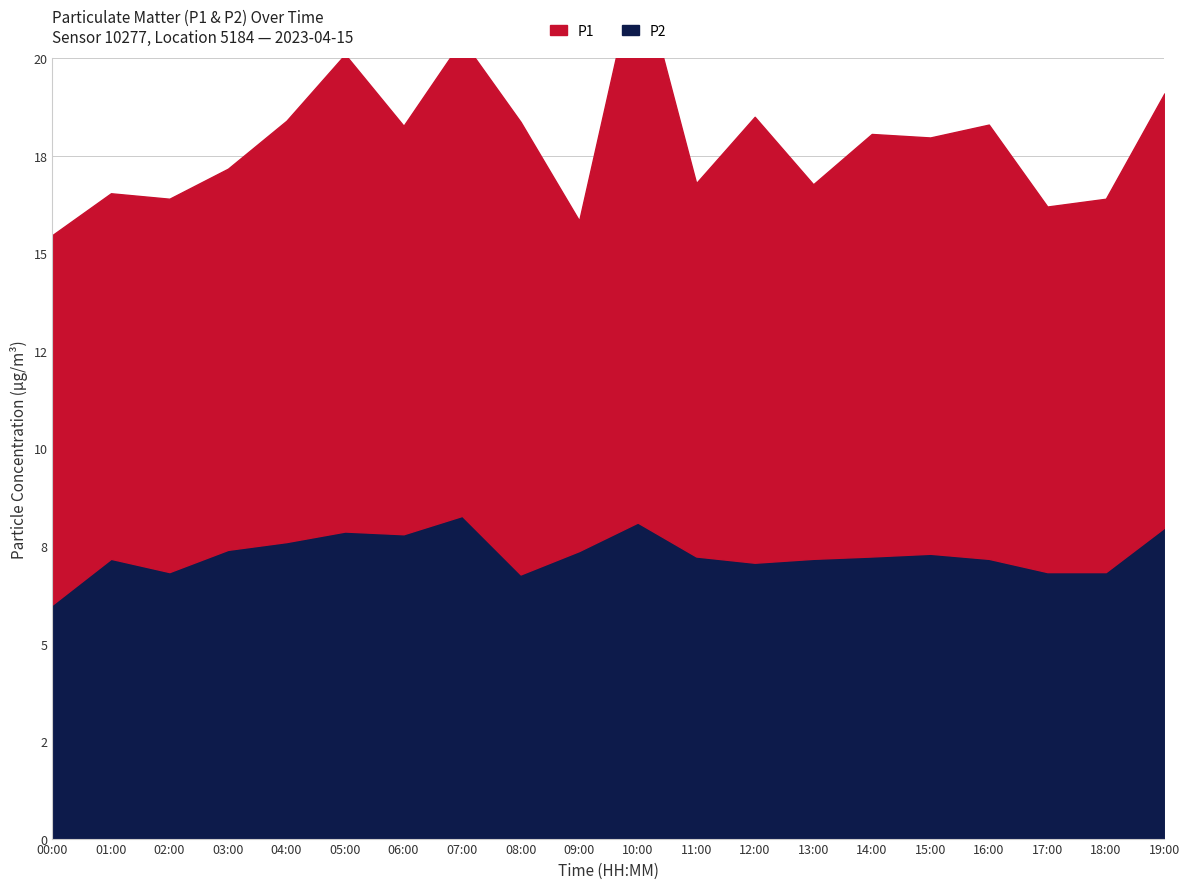

Reading left to right, what are all the values shown in this chart?

P1: 00:00=9.5	01:00=9.4	02:00=9.6	03:00=9.8	04:00=10.8	05:00=12.2	06:00=10.5	07:00=12.2	08:00=11.6	09:00=8.5	10:00=14.4	11:00=9.6	12:00=11.4	13:00=9.6	14:00=10.8	15:00=10.7	16:00=11.1	17:00=9.4	18:00=9.6	19:00=11.1
P2: 00:00=6.0	01:00=7.2	02:00=6.8	03:00=7.4	04:00=7.6	05:00=7.9	06:00=7.8	07:00=8.3	08:00=6.8	09:00=7.4	10:00=8.1	11:00=7.2	12:00=7.1	13:00=7.2	14:00=7.2	15:00=7.3	16:00=7.2	17:00=6.8	18:00=6.8	19:00=8.0